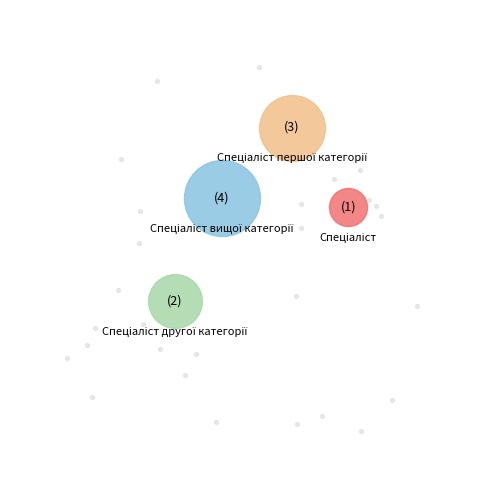

What is the change in value from Спеціаліст другої категорії to Спеціаліст першої категорії?

+1